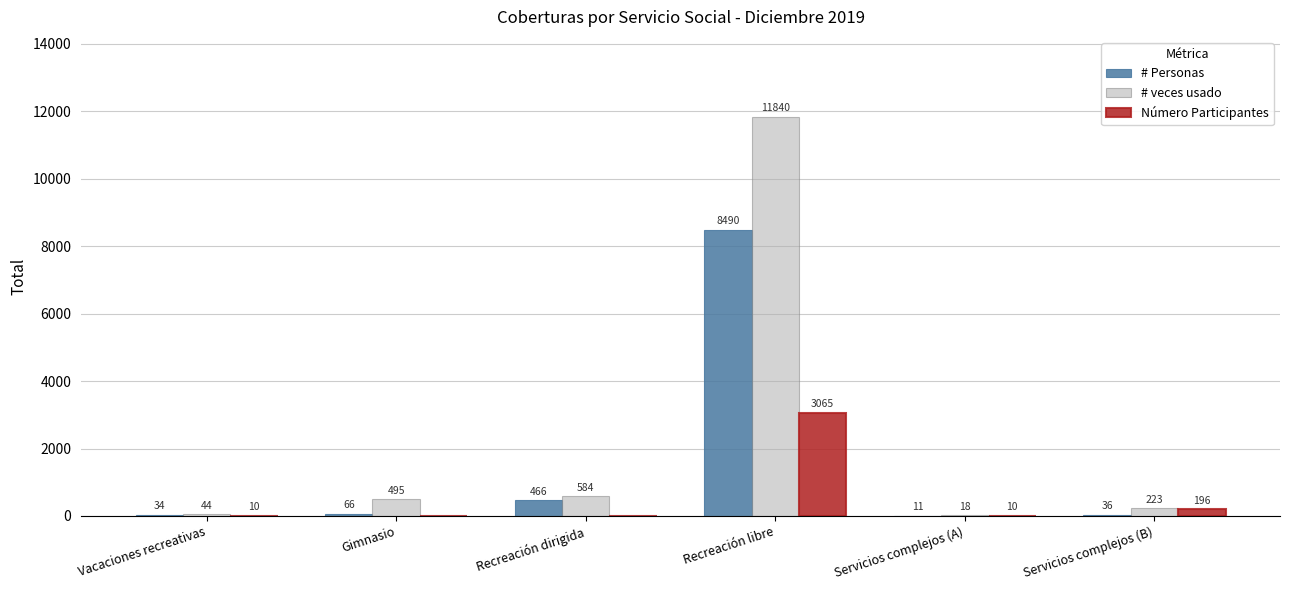

What are all the series names shown in the legend?

# Personas, # veces usado, Número Participantes